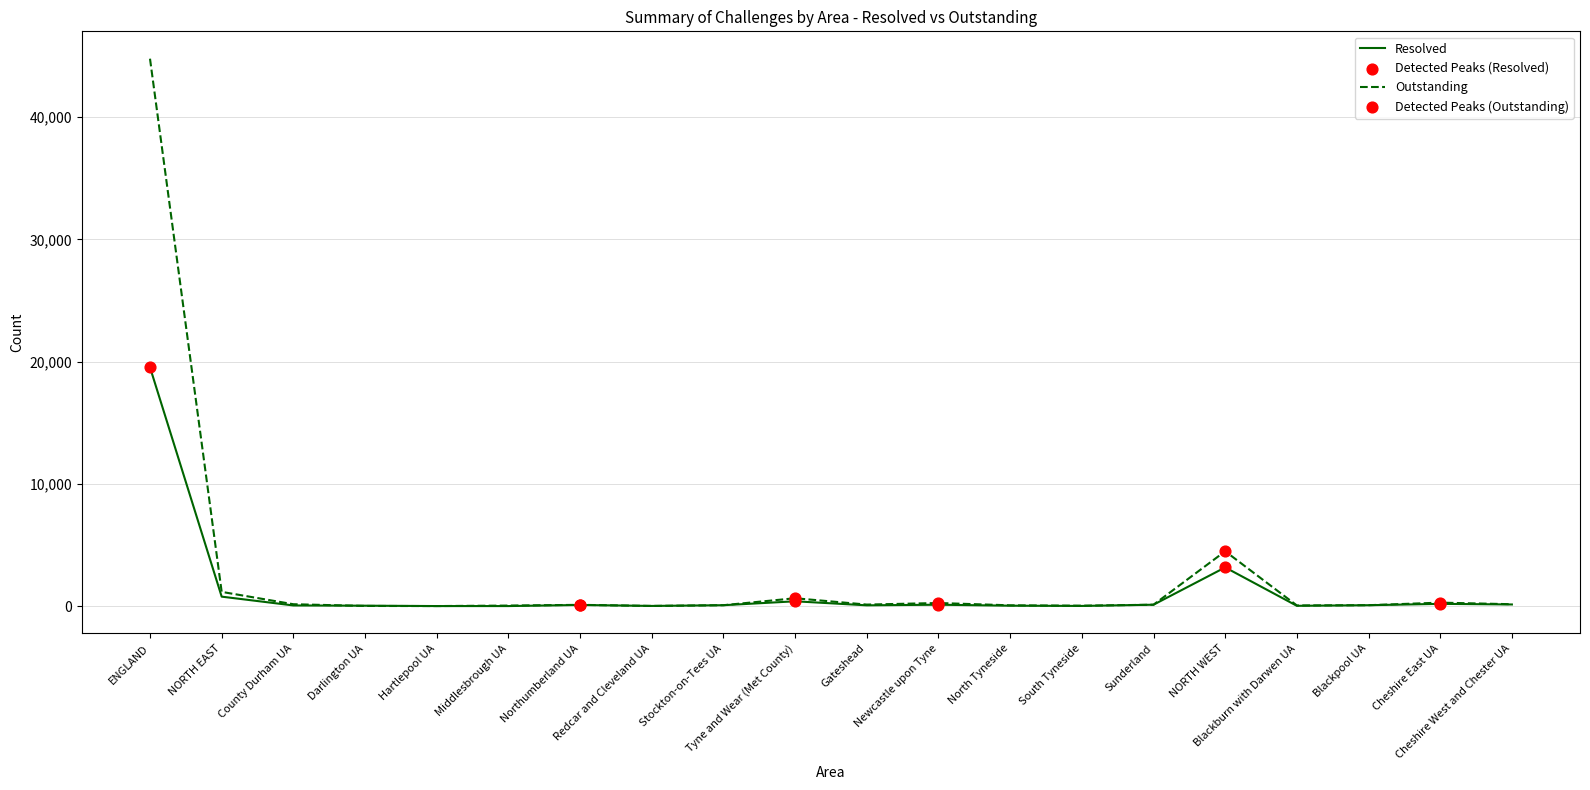

Which series has the largest total across all categories?

Outstanding